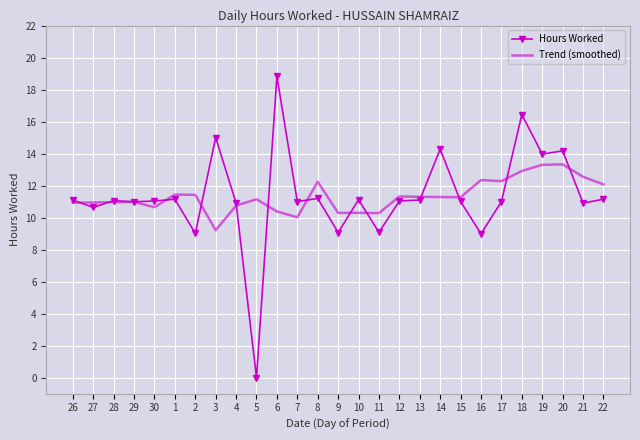

Which series has the largest range (max minus min)?

Hours Worked